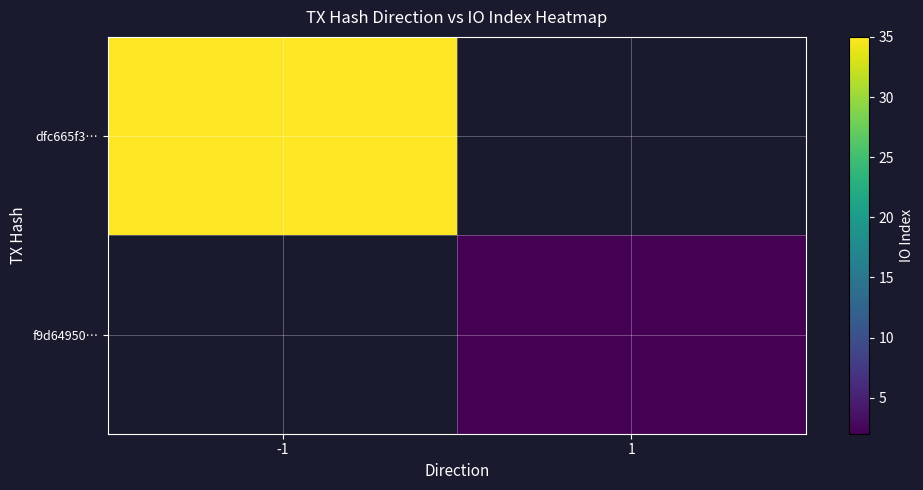

List the series in order of their peak value, highest first.

dfc665f3…, f9d64950…